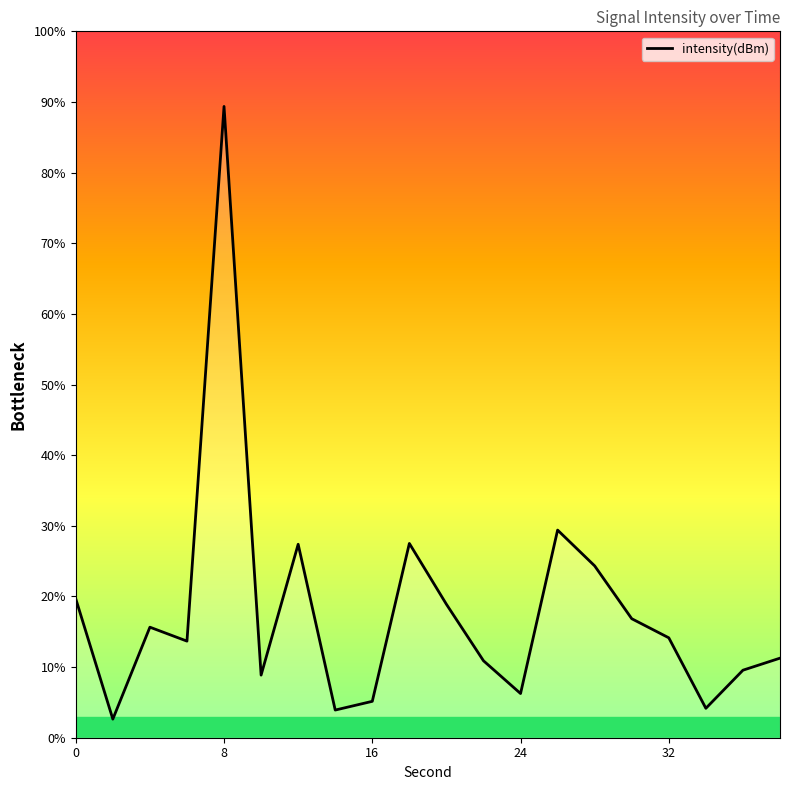

What is the difference between the maximum and minimum values?

86.7